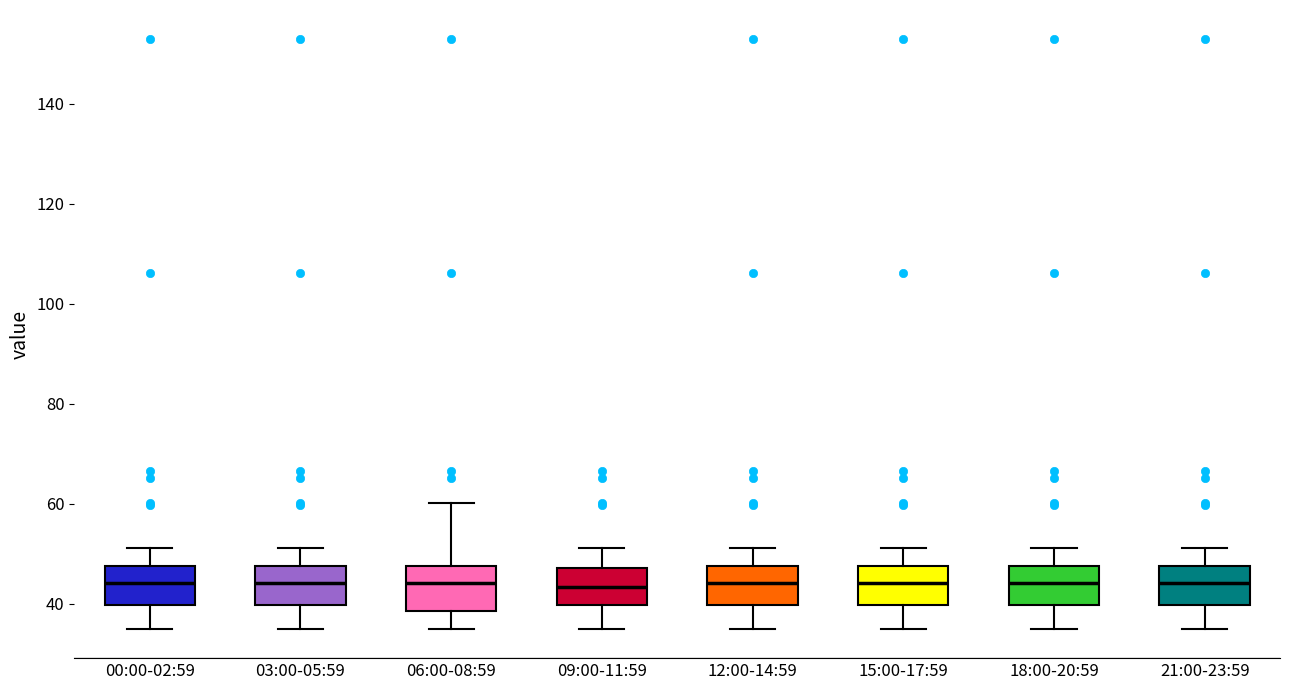

Reading left to right, read every box against the y-axis: the position of its median line, the range the box covers, and the ends of its whiskers. The values are not printed on the chart, so give them approximately, as read against the axis.

00:00-02:59: median 44, box 40 to 48, whiskers 36 to 52
03:00-05:59: median 44, box 40 to 48, whiskers 36 to 52
06:00-08:59: median 44, box 38 to 48, whiskers 36 to 60
09:00-11:59: median 44, box 40 to 48, whiskers 36 to 52
12:00-14:59: median 44, box 40 to 48, whiskers 36 to 52
15:00-17:59: median 44, box 40 to 48, whiskers 36 to 52
18:00-20:59: median 44, box 40 to 48, whiskers 36 to 52
21:00-23:59: median 44, box 40 to 48, whiskers 36 to 52